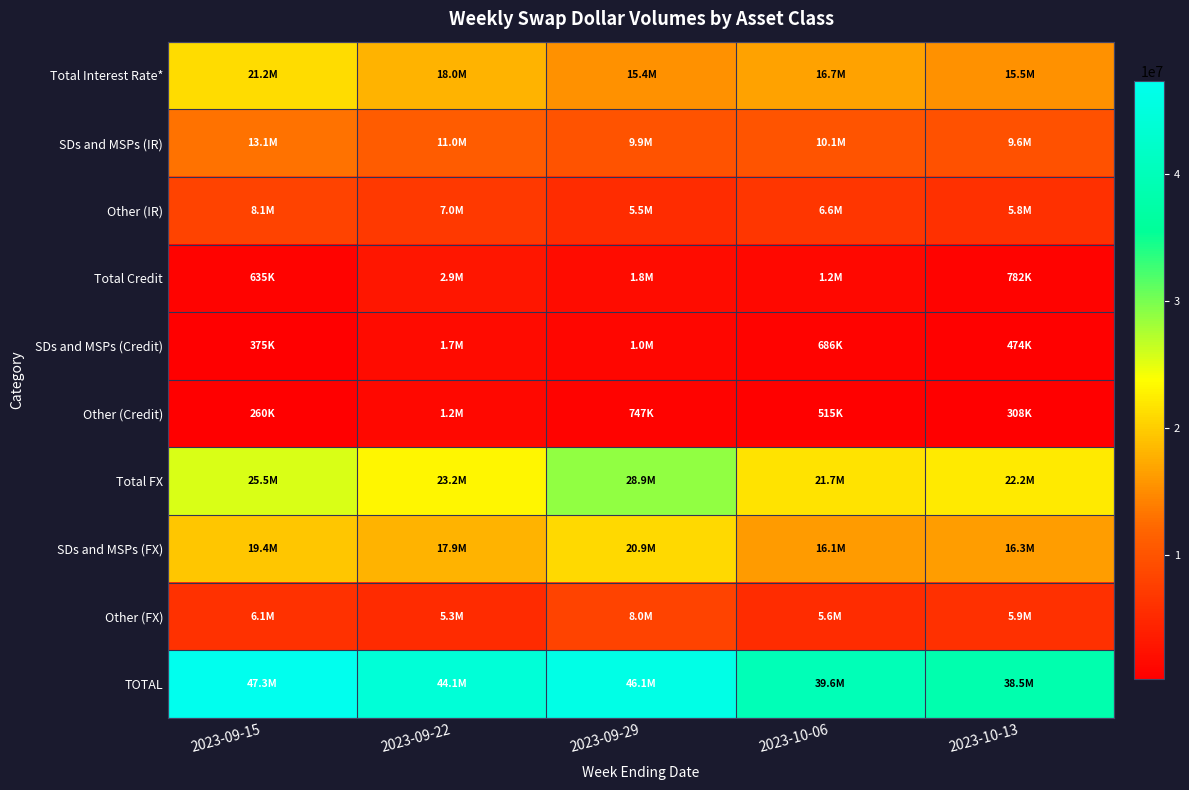

What is the total value across all series at 2023-09-22?

132263631